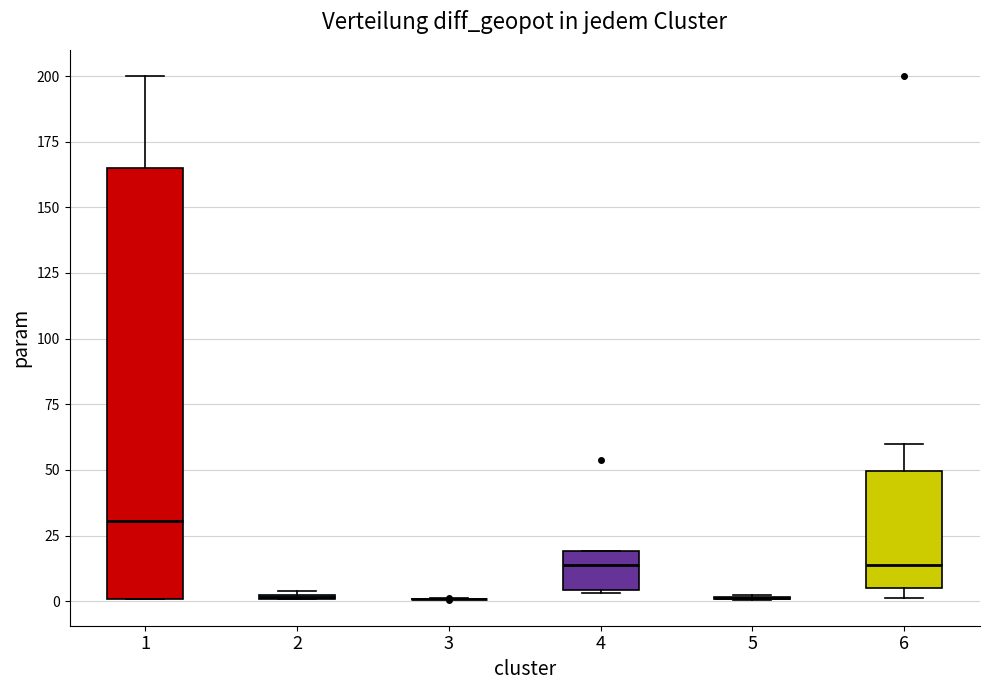

Comparing the boxes themselves (not the whiskers), which one is the tallest?

1